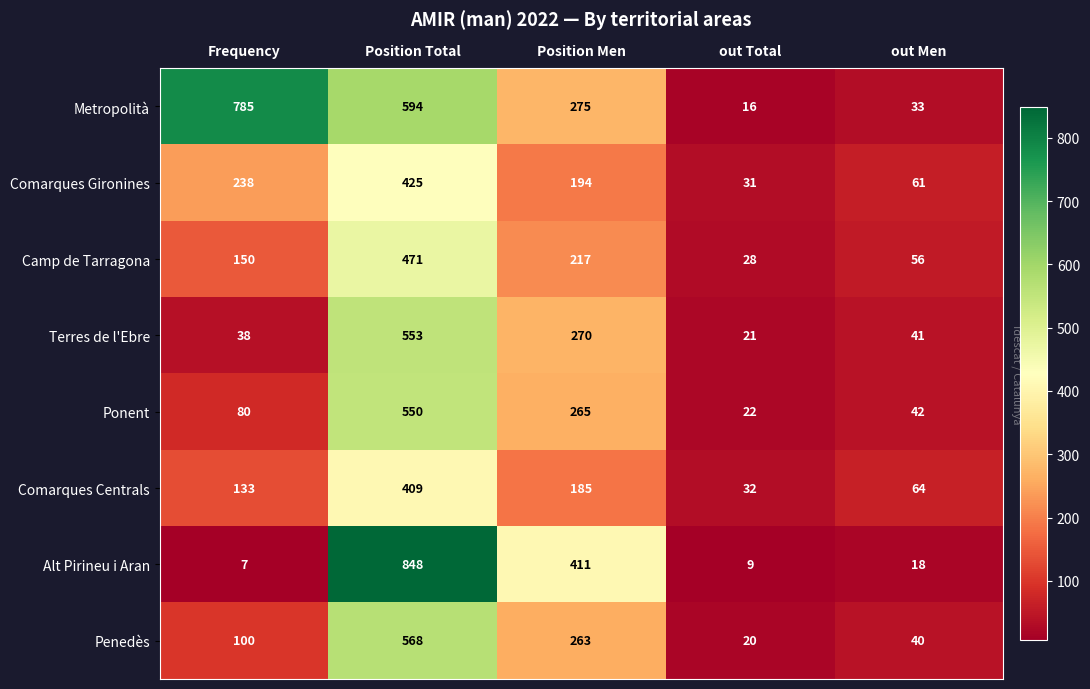

True or false: Ponent has a value of 22 at out Total.

True